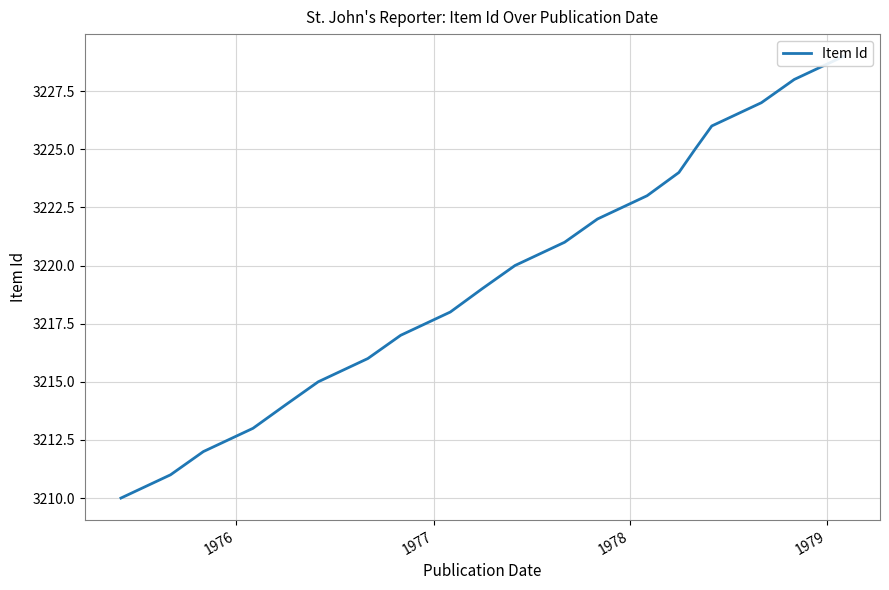

How many values exceed 3220?

9